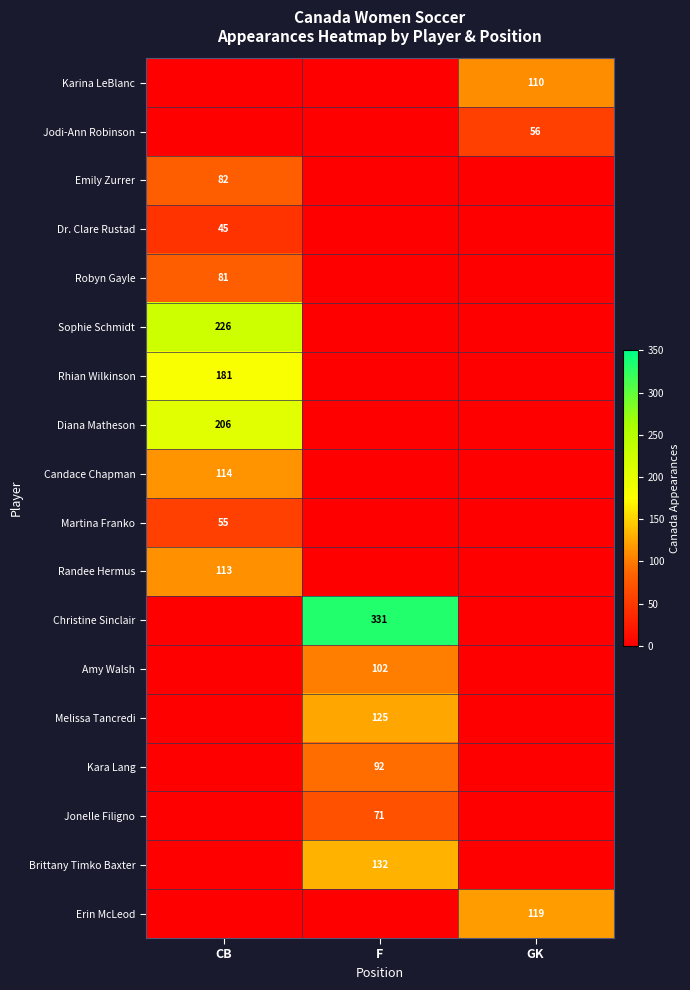

The value of Jodi-Ann Robinson at GK is 56. True or false?

True